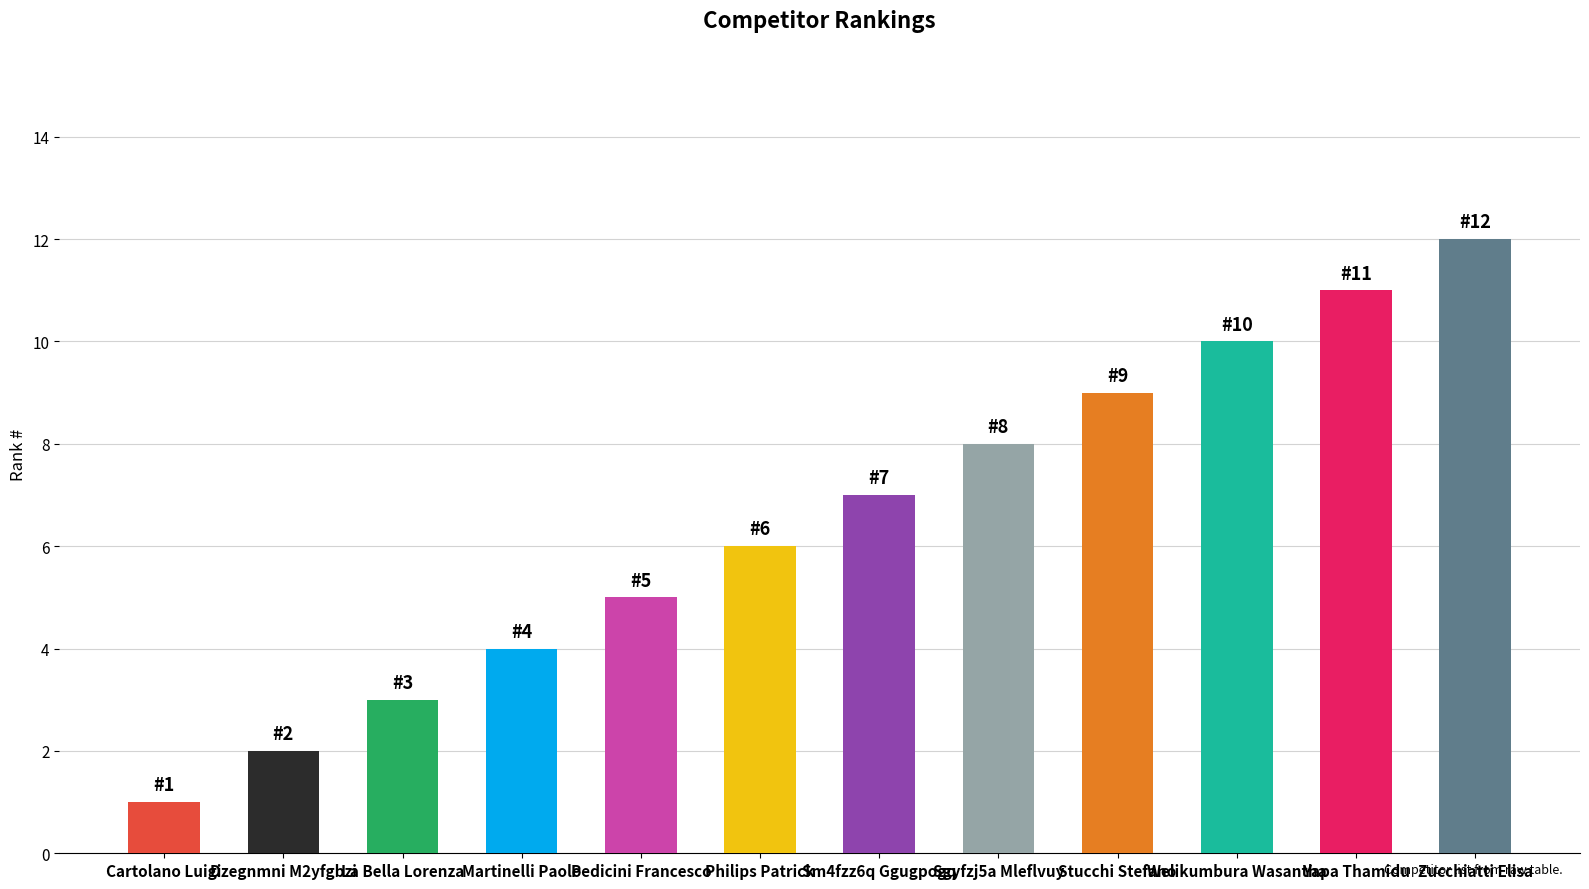

Are the bars grouped side by side (vs. stacked)?

No